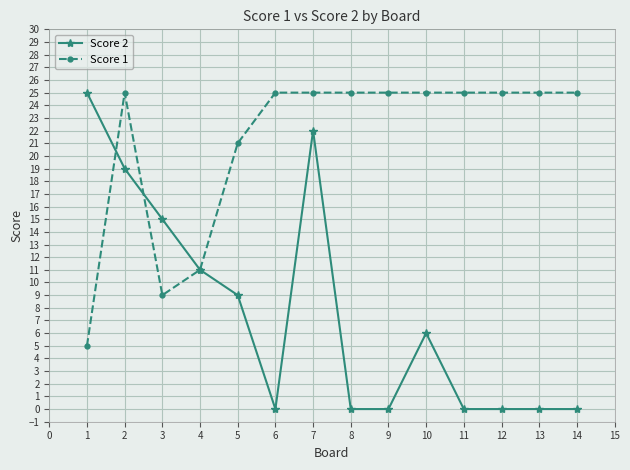

What is the average value of the Score 1 series?

21